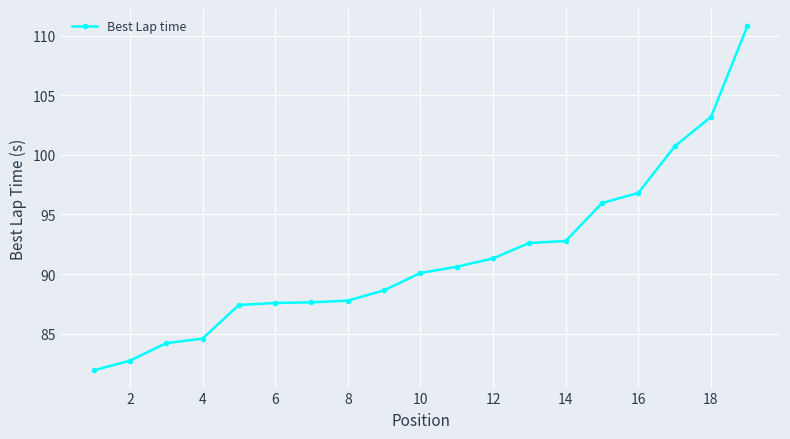

Reading left to right, extract all data points from this chart.

81.9	82.7	84.2	84.6	87.4	87.6	87.6	87.8	88.6	90.1	90.6	91.3	92.6	92.8	96.0	96.8	100.7	103.2	110.8